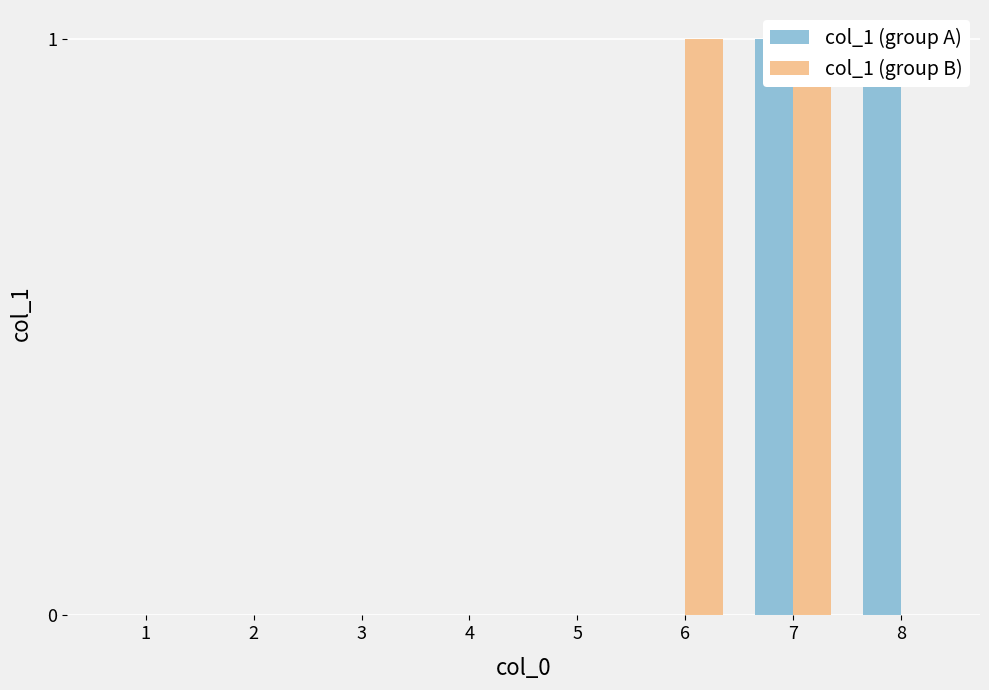

How many values in the col_1 (group A) series exceed 0?

2